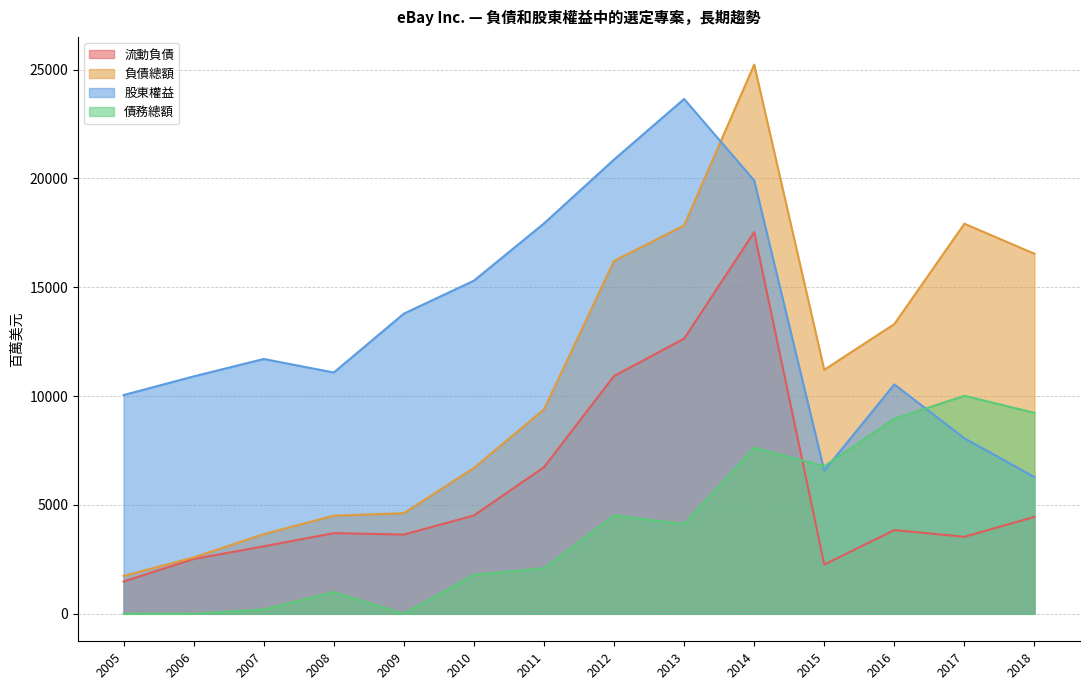

Rank the categories by 負債總額 value from lowest to highest.

2005, 2006, 2007, 2008, 2009, 2010, 2011, 2015, 2016, 2012, 2018, 2013, 2017, 2014